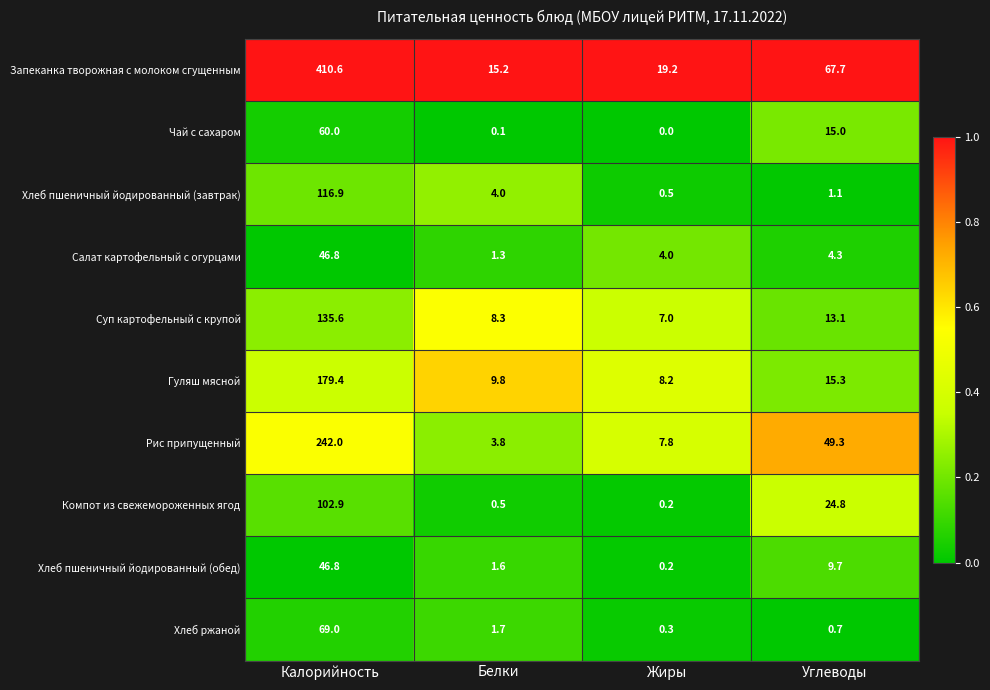

Rank the series at Углеводы from lowest to highest value.

Хлеб ржаной, Хлеб пшеничный йодированный (завтрак), Салат картофельный с огурцами, Хлеб пшеничный йодированный (обед), Суп картофельный с крупой, Чай с сахаром, Гуляш мясной, Компот из свежемороженных ягод, Рис припущенный, Запеканка творожная с молоком сгущенным